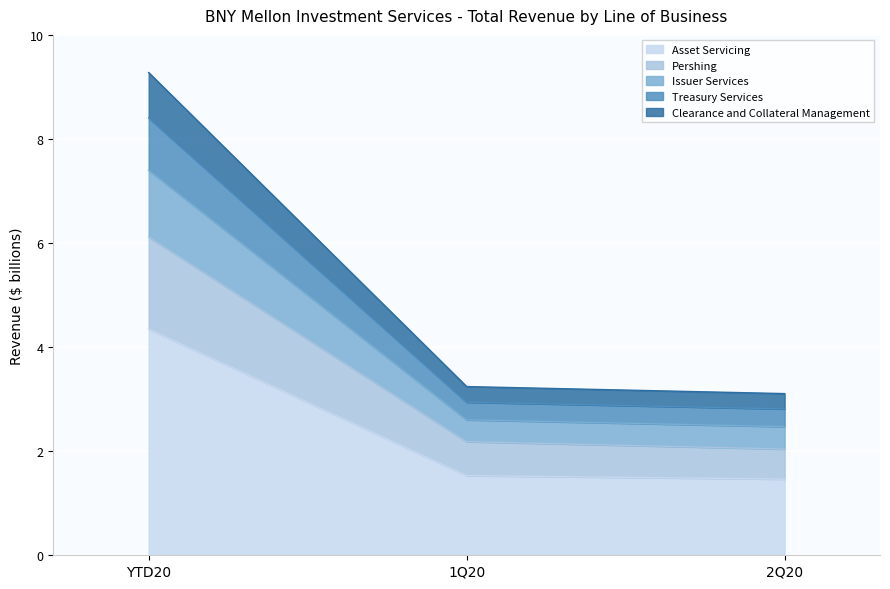

Does the chart display data point markers on the line(s)?

No